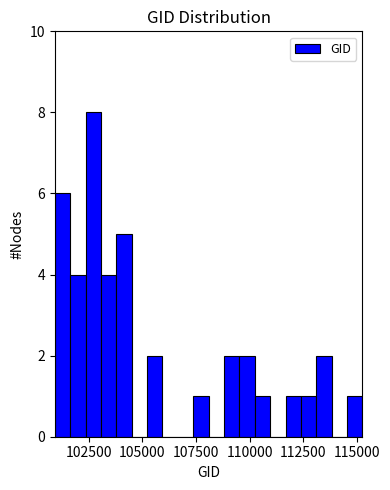

Around what value on the x-axis is the tallest bar? Give the approximate position of its centre, as read against the axis.

102500